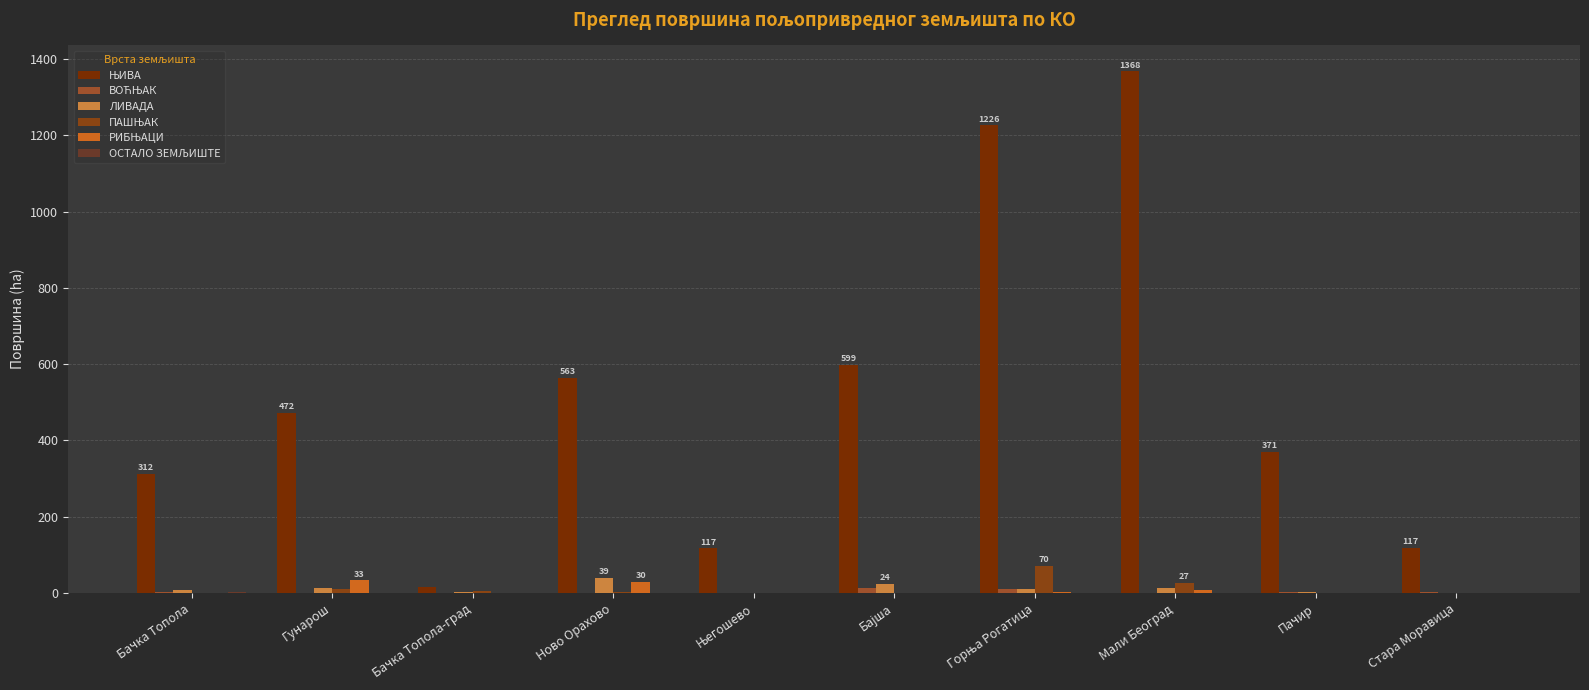

Which series has the largest range (max minus min)?

ЊИВА